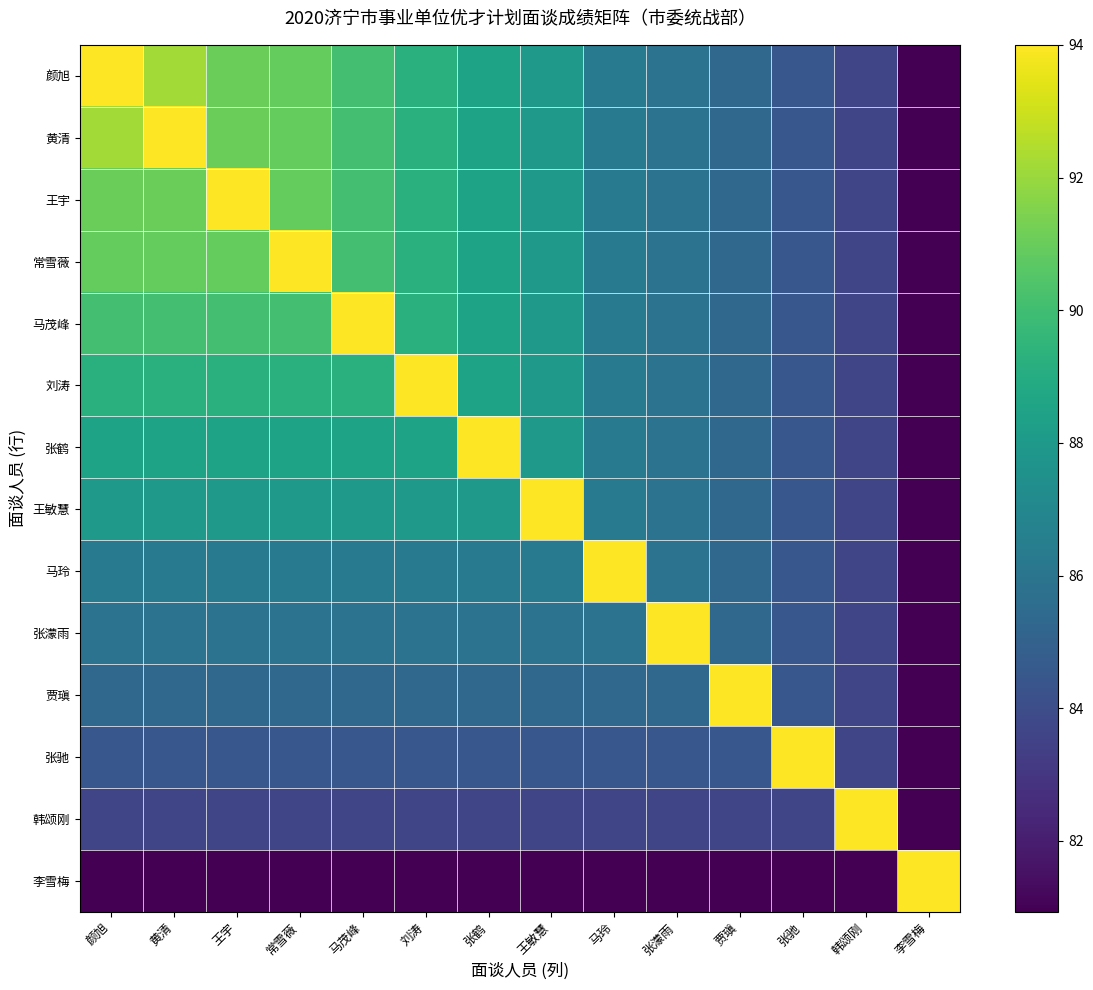

Rank the series at 李雪梅 from highest to lowest value.

李雪梅, 颜旭, 黄清, 王宇, 常雪薇, 马茂峰, 刘涛, 张鹤, 王敏慧, 马玲, 张濛雨, 贾瑱, 张驰, 韩颂刚